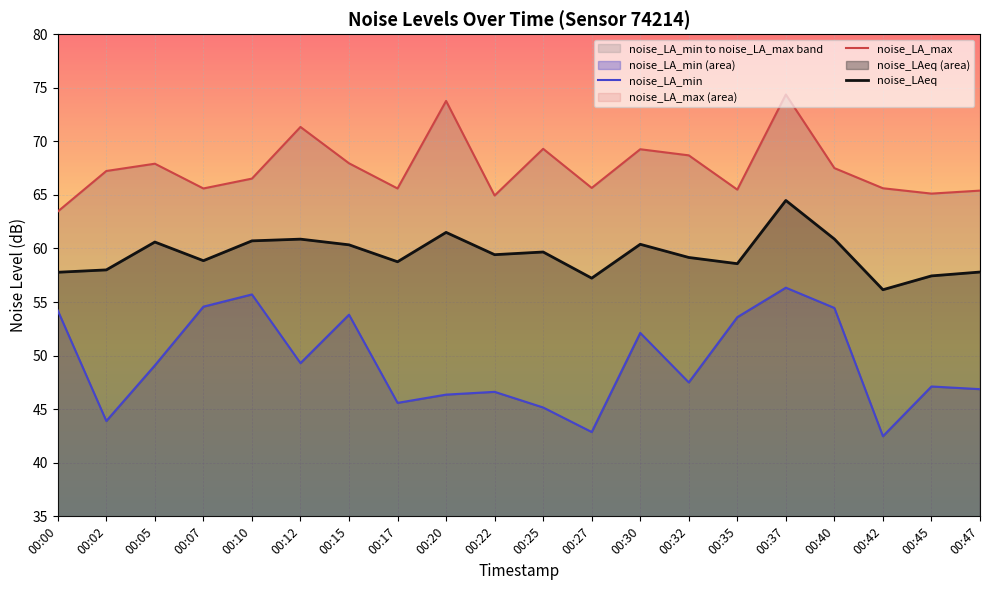

Rank the series by their average value, from highest to lowest.

noise_LA_max, noise_LAeq, noise_LA_min